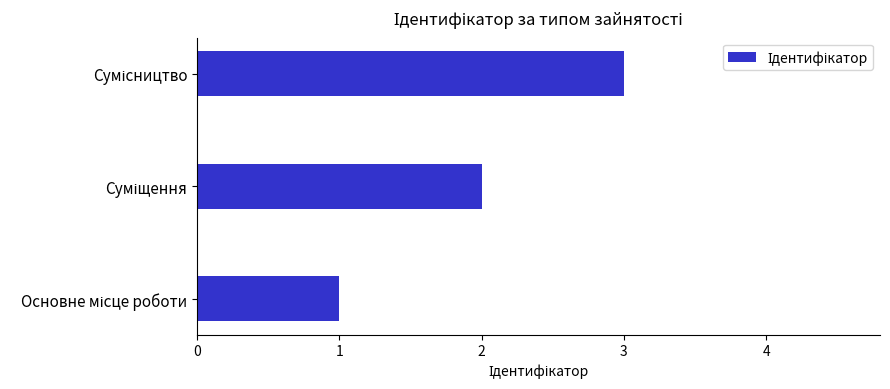

How many bars are there in total?

3